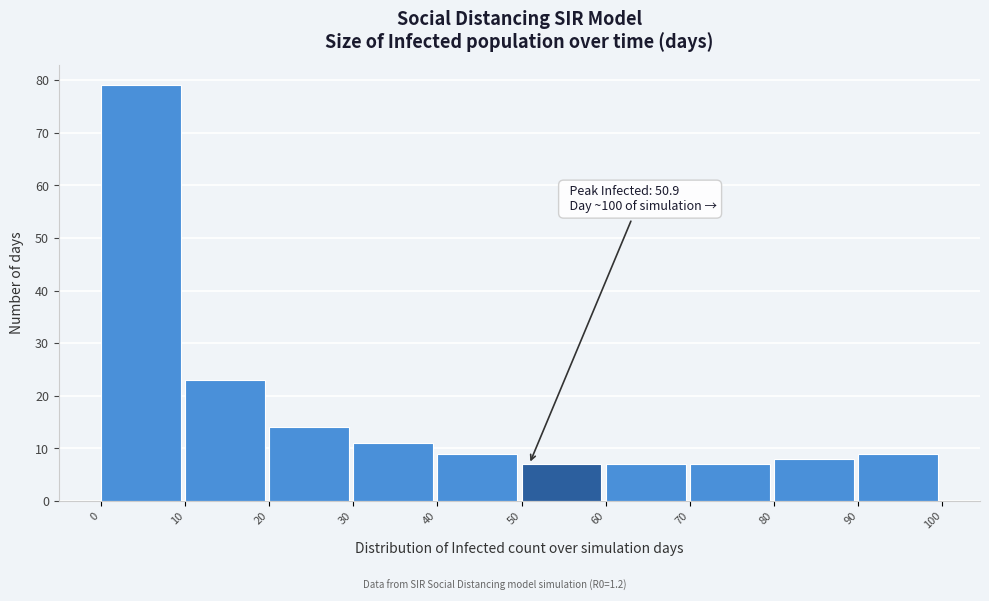

Over which range of the x-axis is the bar tallest?

0 to 10